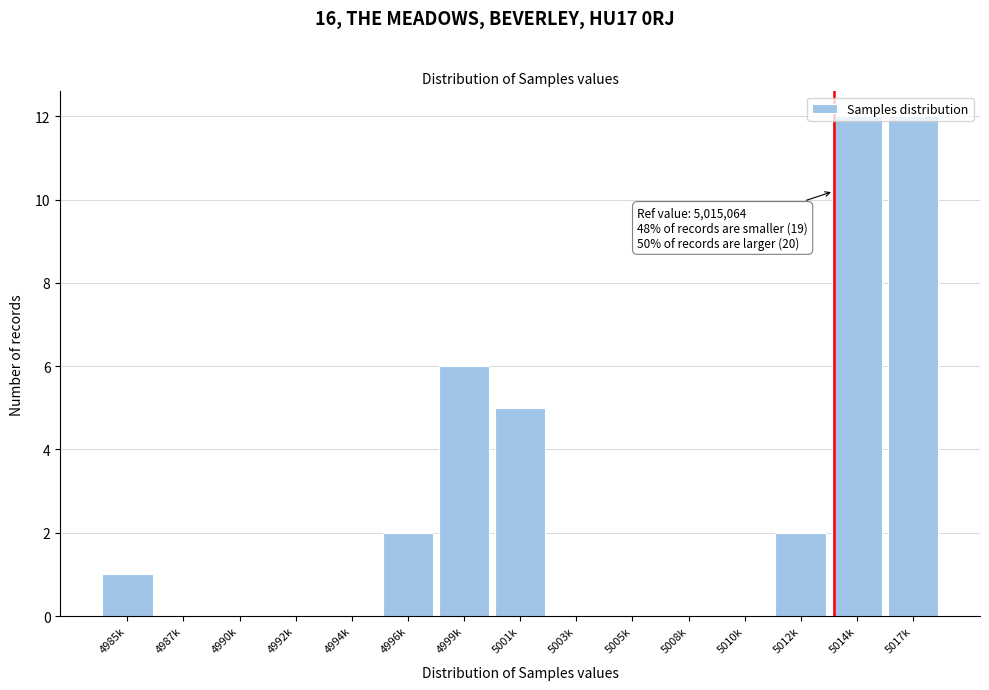

True or false: the data shows 6 at 5010k.

False